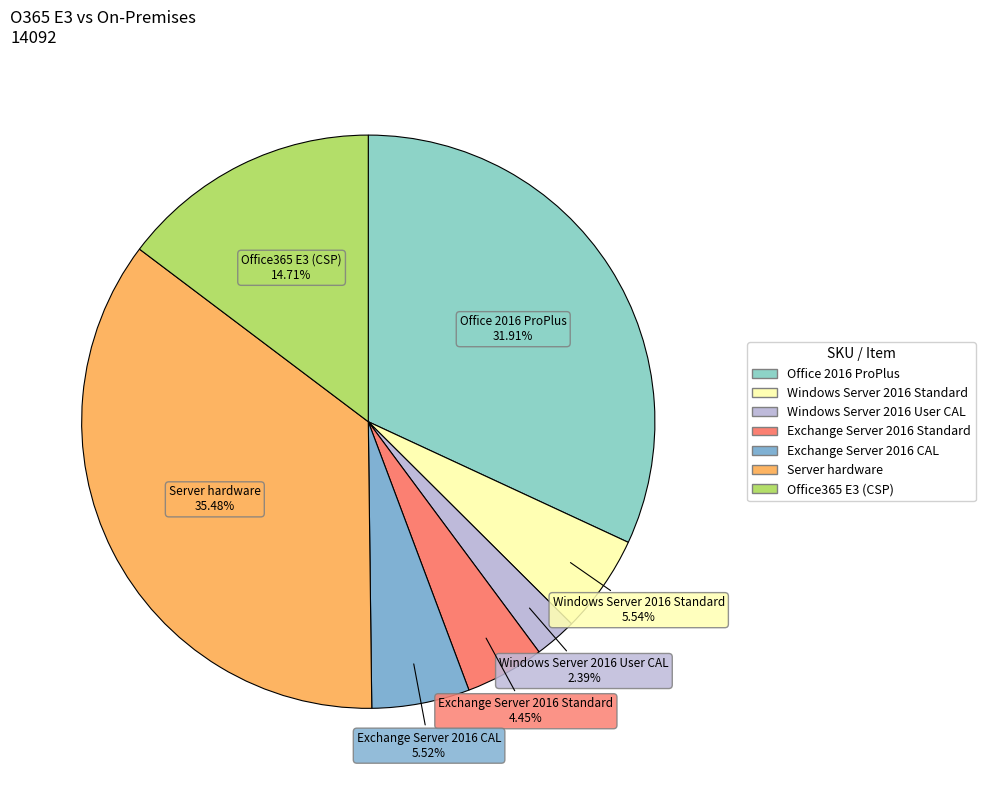

Between Exchange Server 2016 CAL and Server hardware, which is larger?

Server hardware